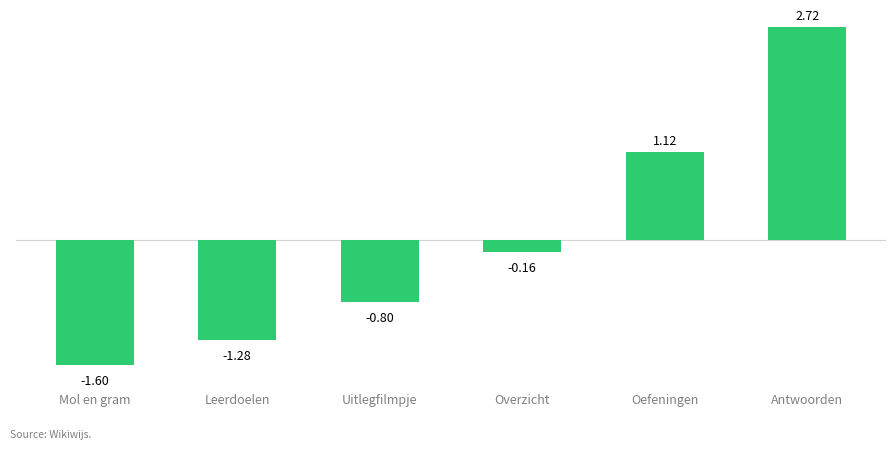

Does the chart contain stacked bars?

No